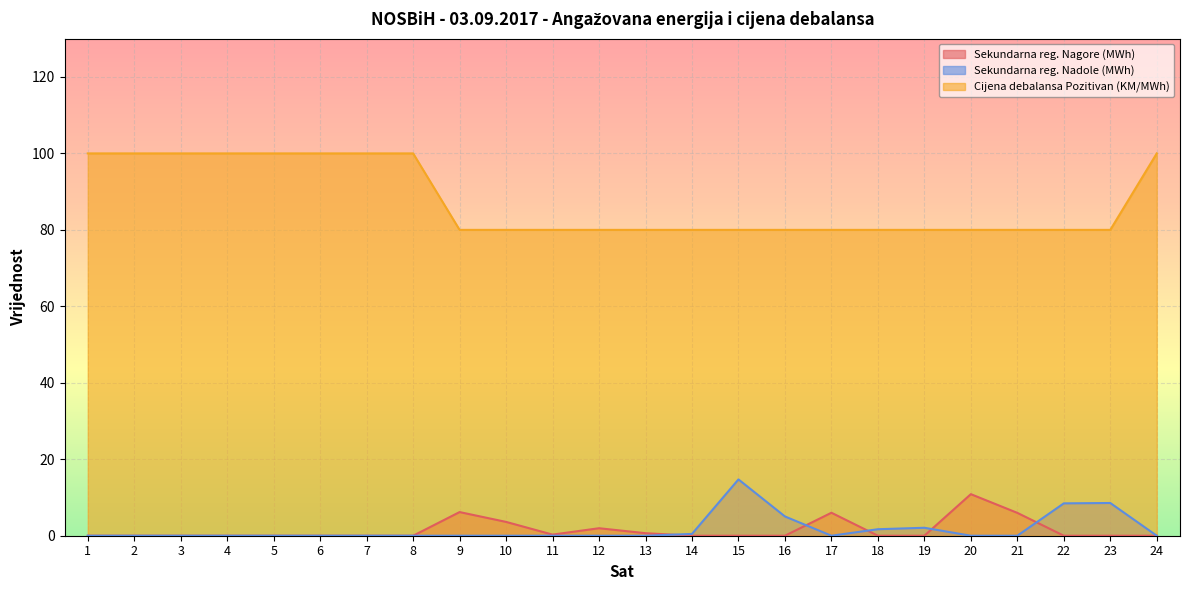

Where is the first local minimum for Sekundarna reg. Nagore (MWh)?

11